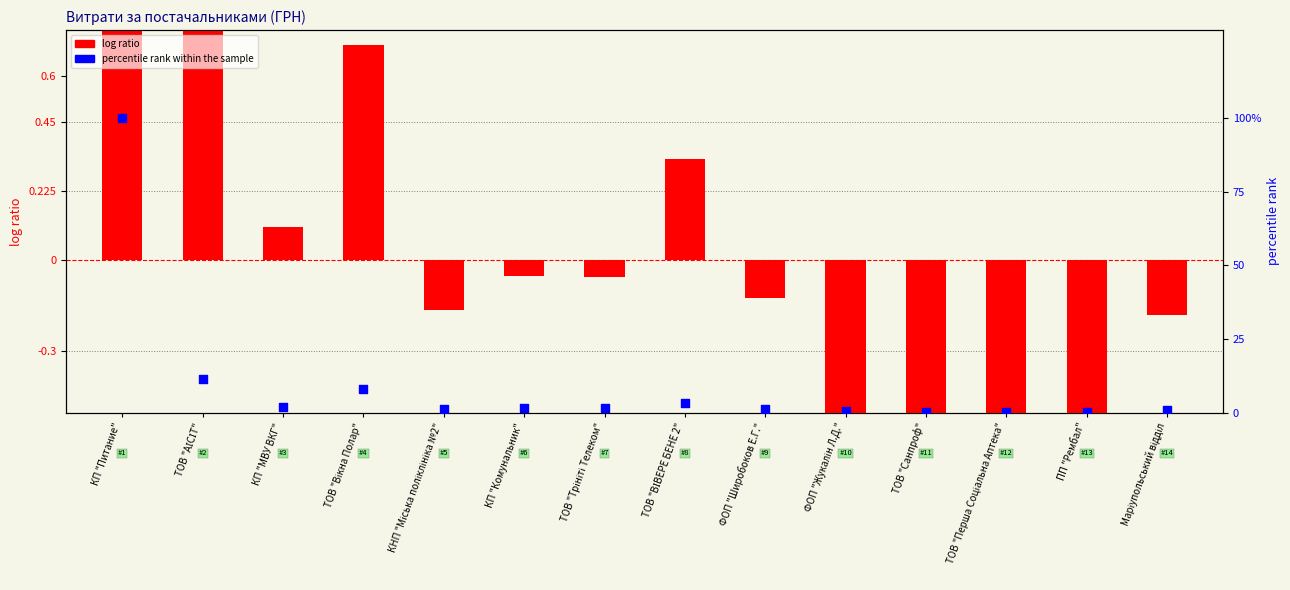

Which series reaches the minimum Y coordinate?

log ratio